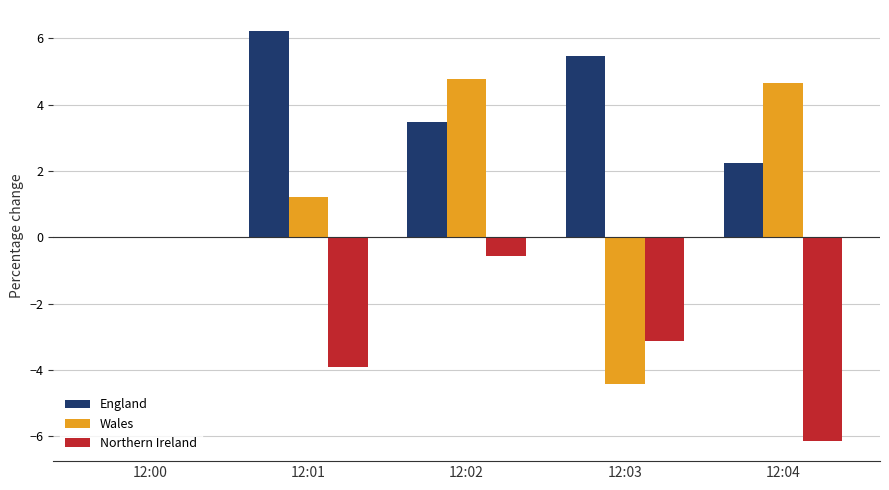

True or false: England has a value of 3.5 at 12:02.

True